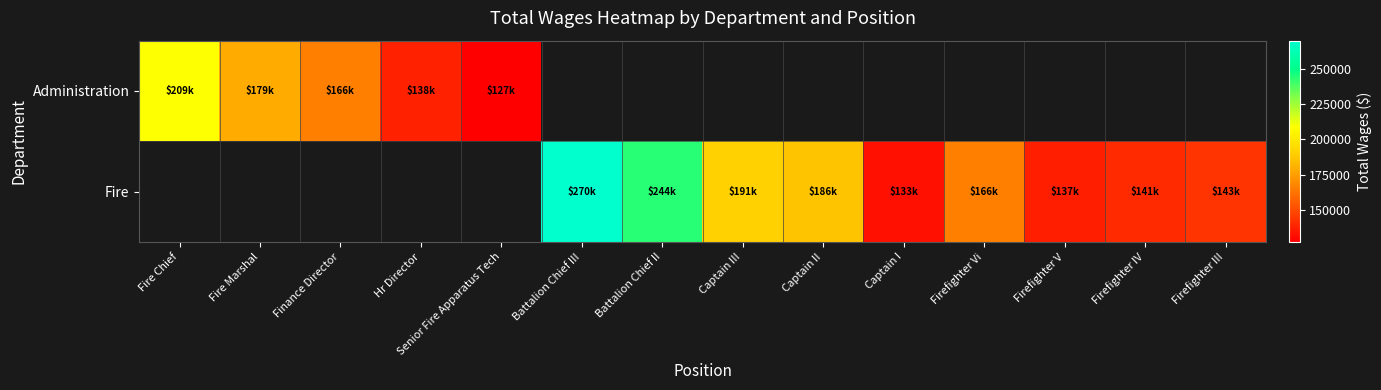

How many distinct data groups are displayed?

2